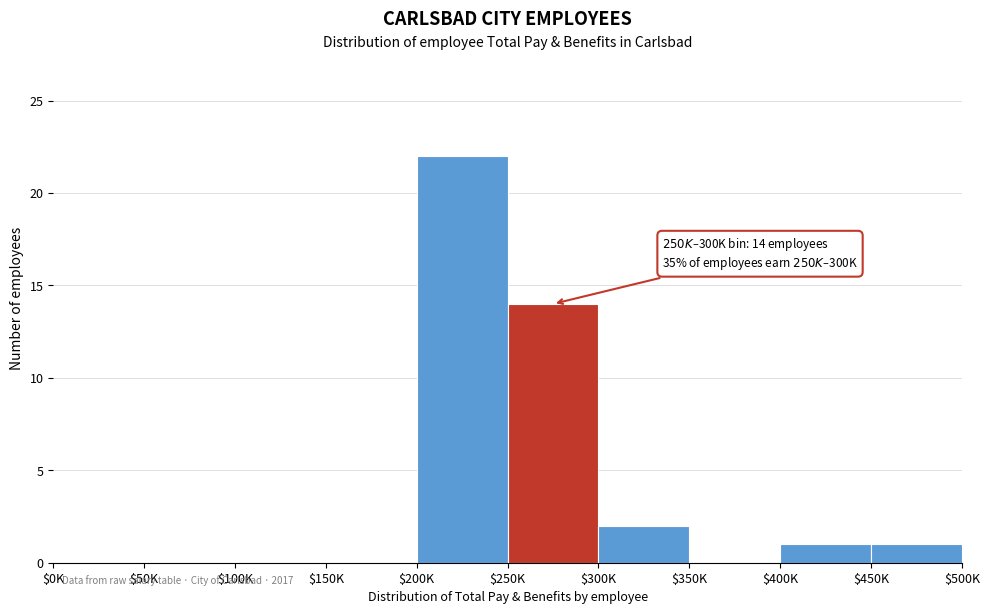

Is it true that the value at $350K is -7?

False